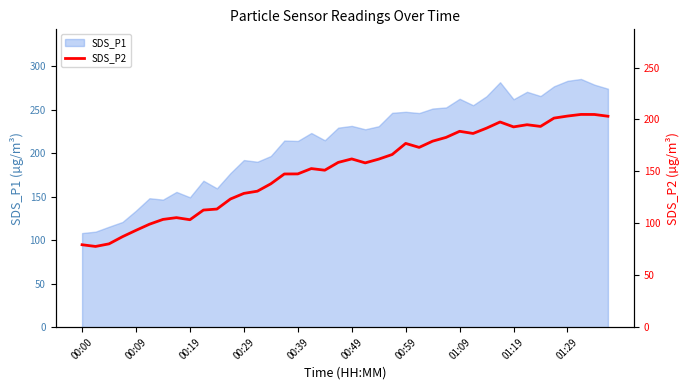

Does the chart have visible grid lines?

No